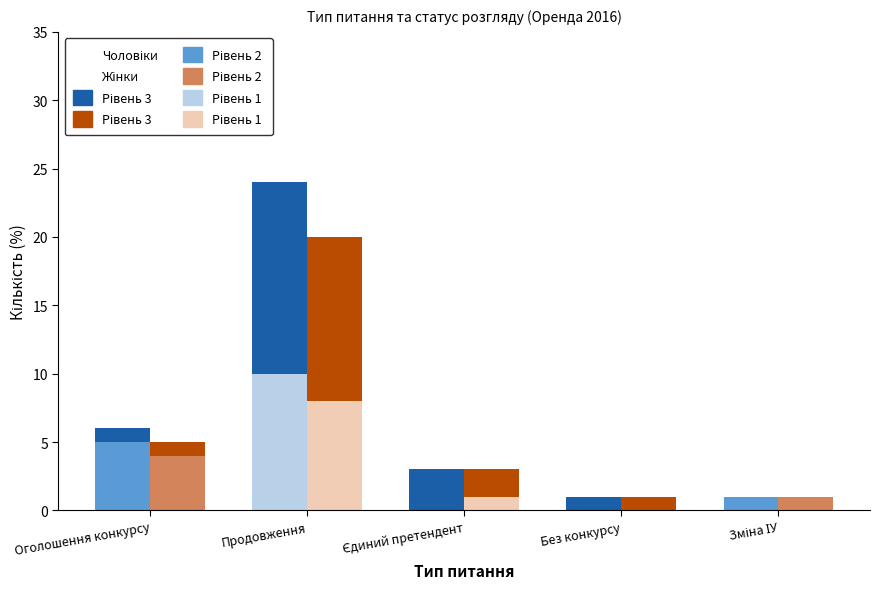

What is the average value of the Погоджено (рівень 3) Ж series?

3